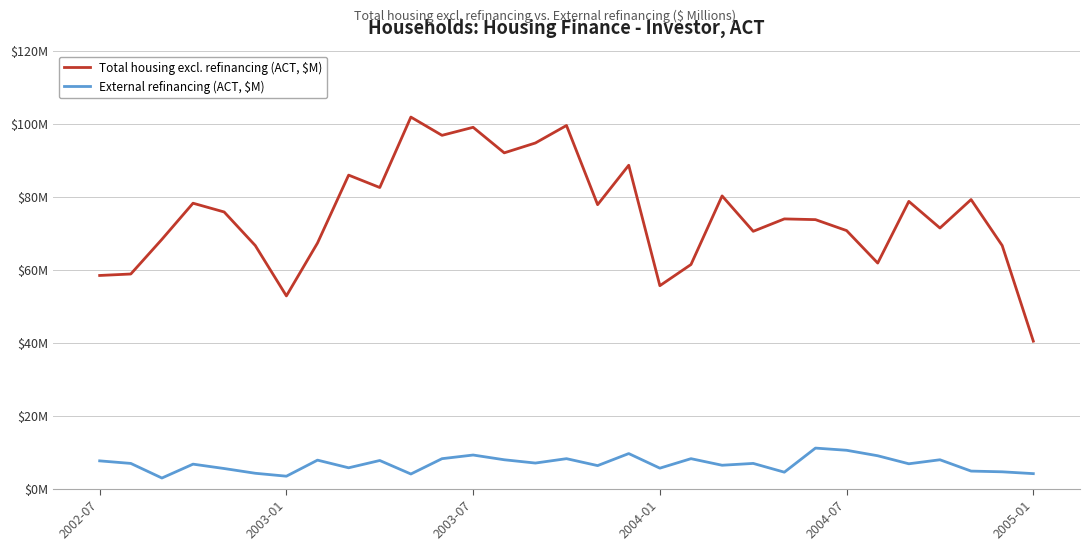

Reading right to left, transcribe all the data shown in this chart.

Total housing excl. refinancing (ACT, $M): 40.4	66.6	79.2	71.4	78.7	61.8	70.7	73.7	73.9	70.5	80.2	61.4	55.6	88.6	77.8	99.5	94.7	92.0	99.0	96.8	101.8	82.5	85.9	67.3	52.8	66.6	75.8	78.2	68.3	58.8	58.4
External refinancing (ACT, $M): 4.1	4.6	4.8	7.9	6.8	9.0	10.5	11.1	4.5	6.9	6.4	8.2	5.6	9.6	6.3	8.2	7.0	7.9	9.2	8.2	4.0	7.7	5.7	7.8	3.4	4.2	5.5	6.7	2.9	6.9	7.6